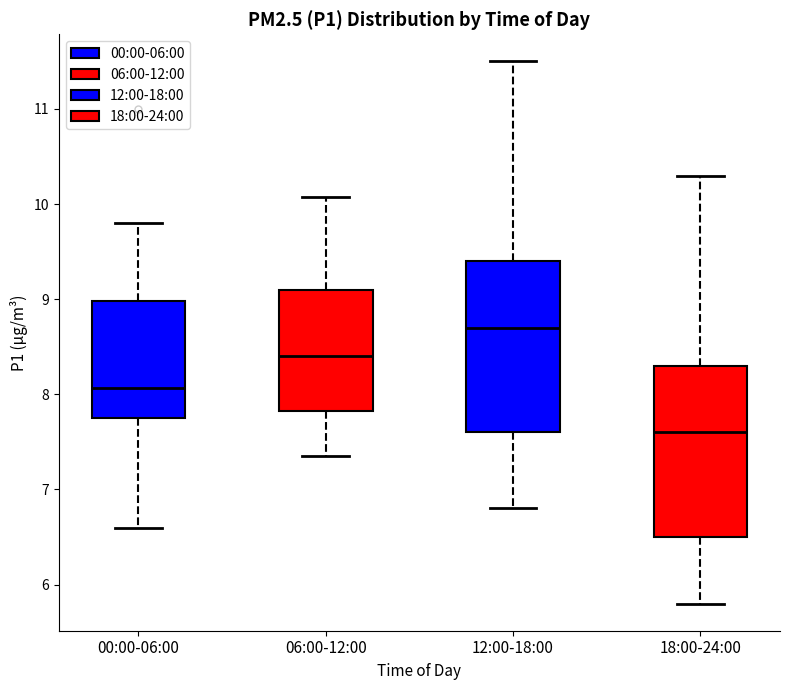

Where does the lower whisker of the box for 12:00-18:00 end on the y-axis? The values are not printed on the chart, so give them approximately, as read against the axis.

6.8